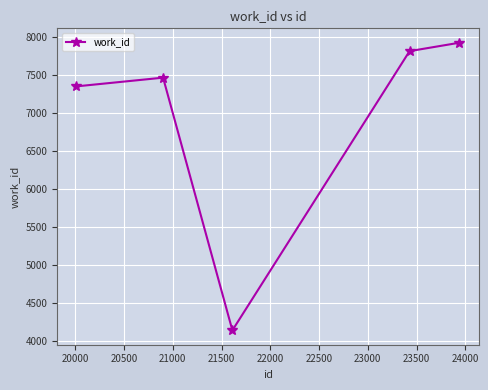

What is the minimum value shown in the chart?

4136